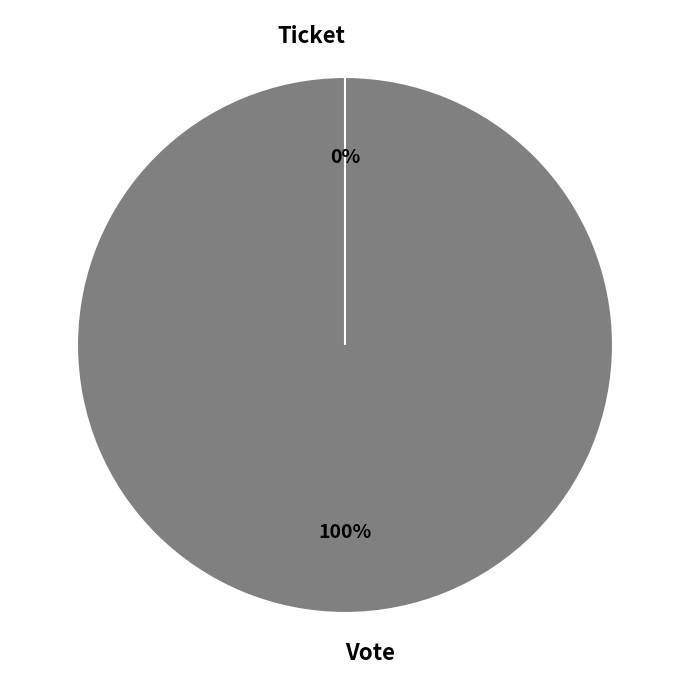

What is the change in value from Vote to Ticket?

-1